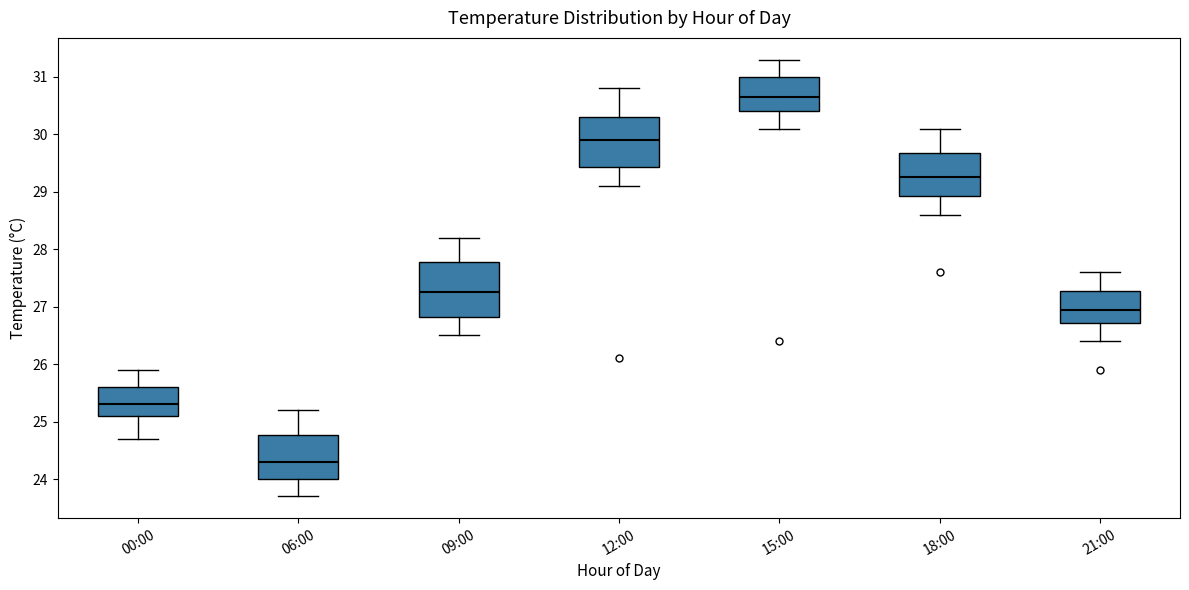

Reading left to right, read every box against the y-axis: the position of its median line, the range the box covers, and the ends of its whiskers. The values are not printed on the chart, so give them approximately, as read against the axis.

00:00: median 25.3, box 25.1 to 25.6, whiskers 24.7 to 25.9
06:00: median 24.3, box 24.0 to 24.8, whiskers 23.7 to 25.2
09:00: median 27.3, box 26.8 to 27.8, whiskers 26.5 to 28.2
12:00: median 29.9, box 29.4 to 30.3, whiskers 29.1 to 30.8
15:00: median 30.7, box 30.4 to 31.0, whiskers 30.1 to 31.3
18:00: median 29.3, box 28.9 to 29.7, whiskers 28.6 to 30.1
21:00: median 27.0, box 26.7 to 27.3, whiskers 26.4 to 27.6